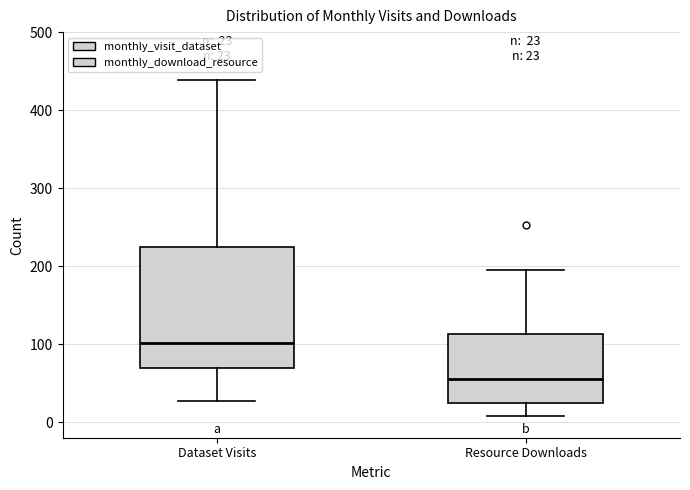

Comparing the boxes themselves (not the whiskers), which one is the tallest?

Dataset Visits